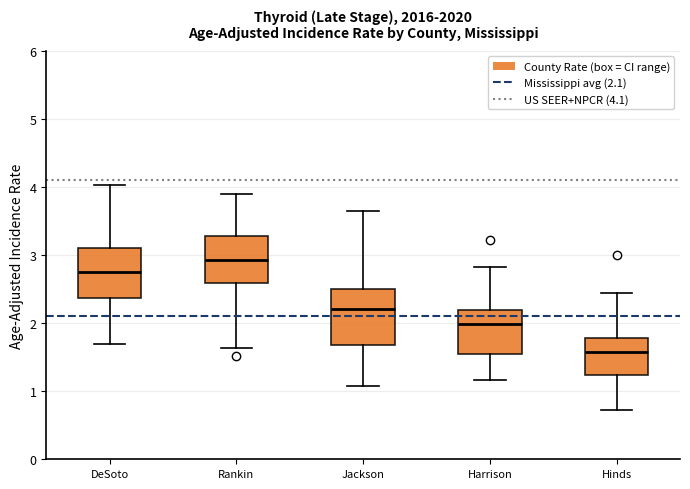

Where does the lower whisker of the box for Harrison end on the y-axis? The values are not printed on the chart, so give them approximately, as read against the axis.

1.2